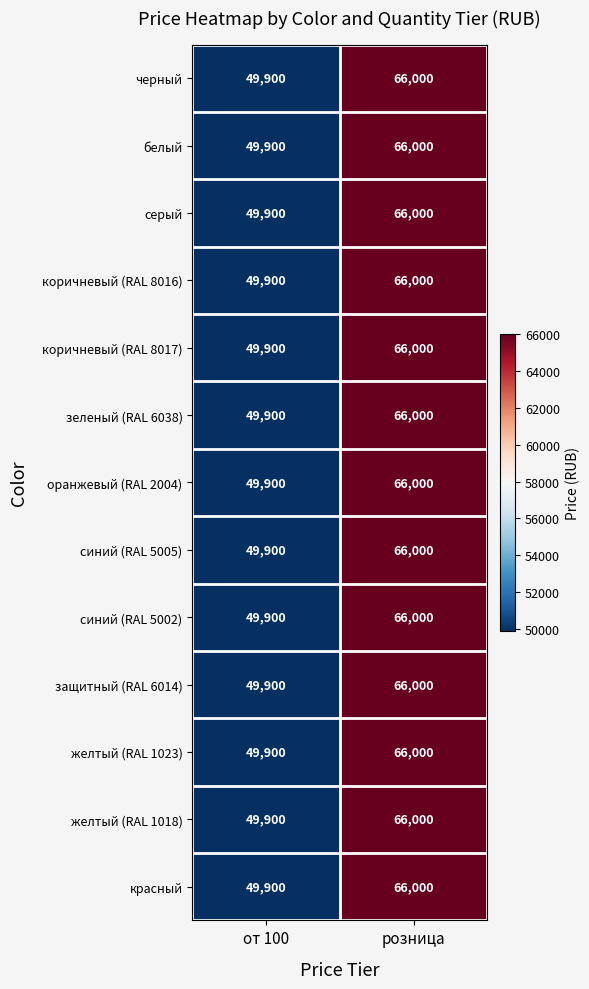

What is the difference between the зеленый (RAL 6038) values at розница and от 100?

16100